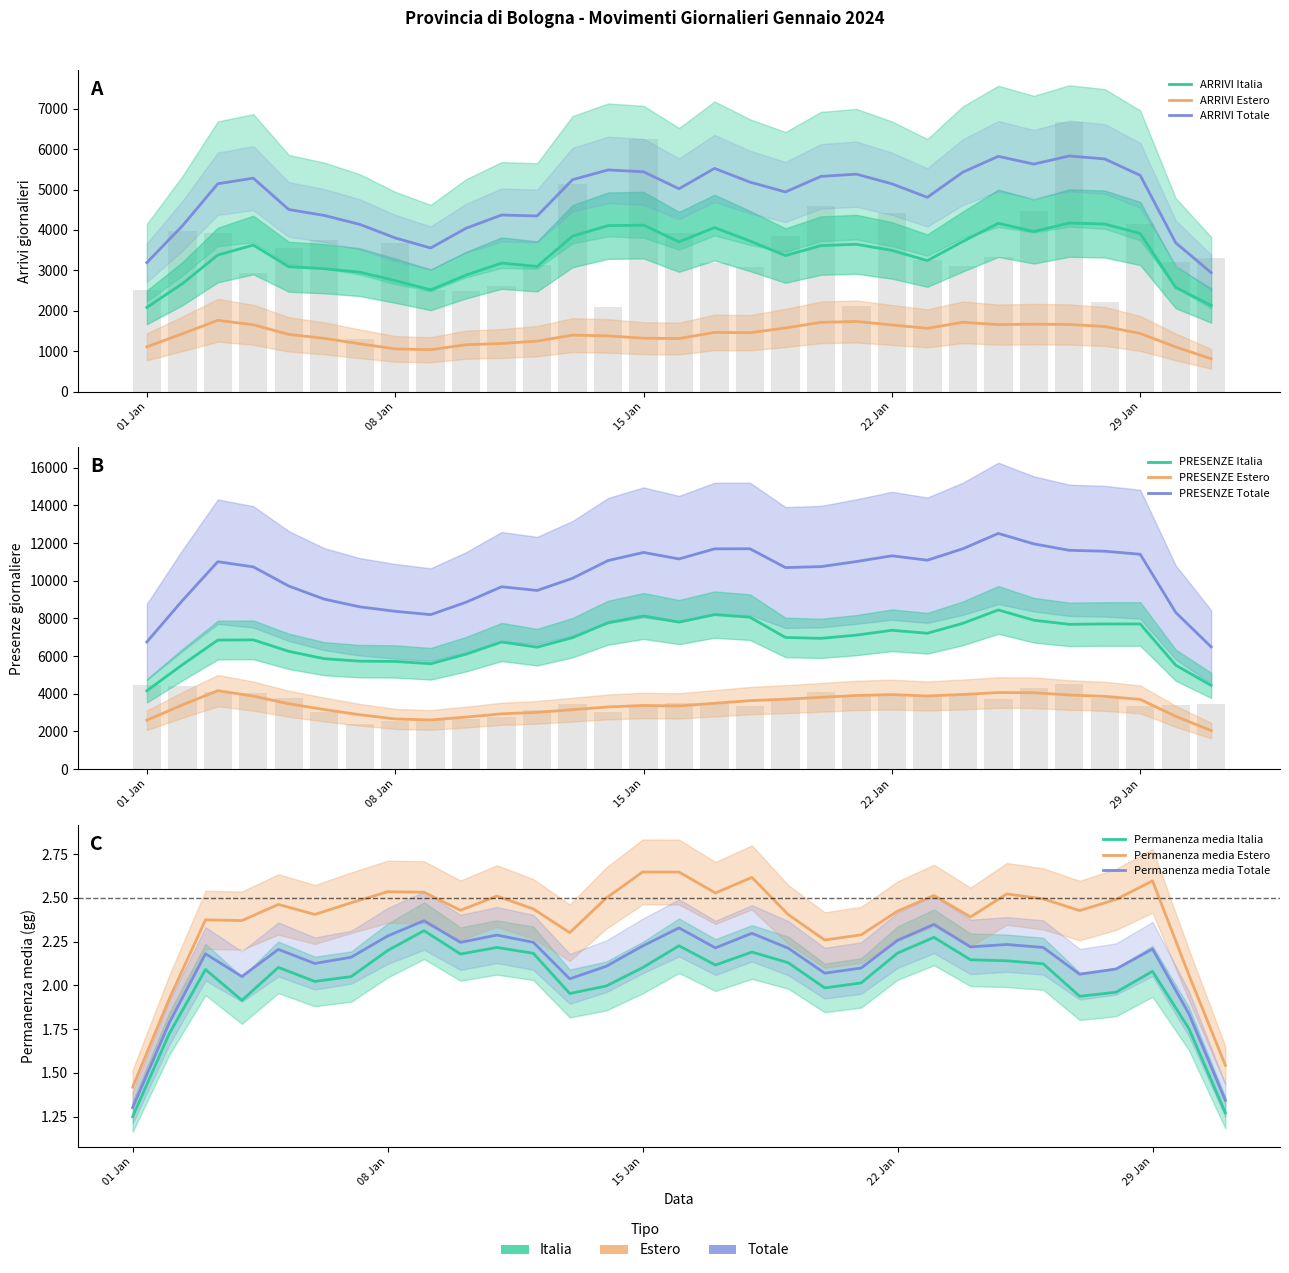

The PRESENZE Estero series shows 5499 at 4. True or false?

False